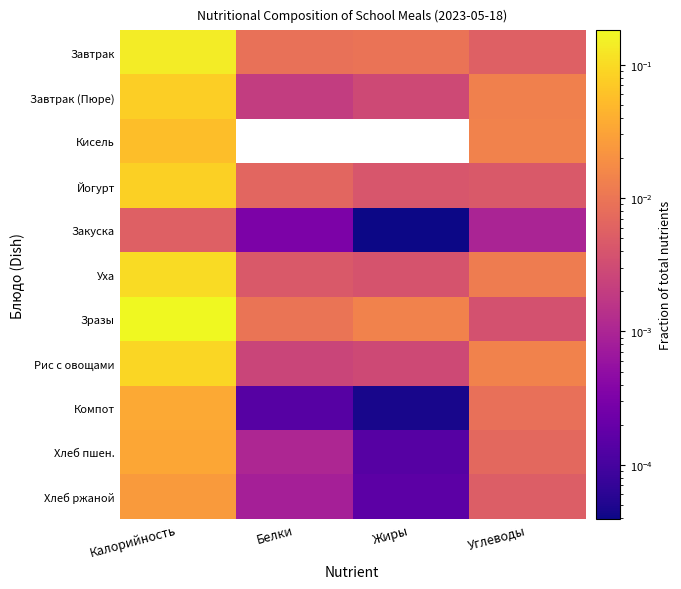

List the series in order of their peak value, highest first.

Зразы, Завтрак, Уха, Рис с овощами, Йогурт, Завтрак (Пюре), Кисель, Компот, Хлеб пшен., Хлеб ржаной, Закуска